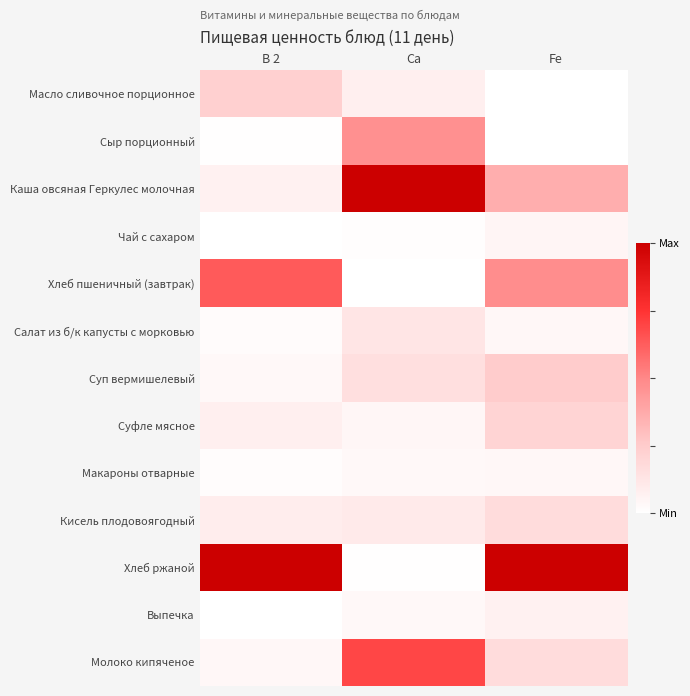

Reading left to right, transcribe all the data shown in this chart.

Масло сливочное порционное: В 2=0.2	Ca=0.1	Fe=0.0
Сыр порционный: В 2=0.0	Ca=0.5	Fe=0.0
Каша овсяная Геркулес молочная: В 2=0.1	Ca=1.0	Fe=0.4
Чай с сахаром: В 2=0.0	Ca=0.0	Fe=0.0
Хлеб пшеничный (завтрак): В 2=0.6	Ca=0.0	Fe=0.5
Салат из б/к капусты с морковью: В 2=0.0	Ca=0.1	Fe=0.0
Суп вермишелевый: В 2=0.0	Ca=0.2	Fe=0.2
Суфле мясное: В 2=0.1	Ca=0.0	Fe=0.2
Макароны отварные: В 2=0.0	Ca=0.0	Fe=0.0
Кисель плодовоягодный: В 2=0.1	Ca=0.1	Fe=0.2
Хлеб ржаной: В 2=1.0	Ca=0.0	Fe=1.0
Выпечка: В 2=0.0	Ca=0.0	Fe=0.1
Молоко кипяченое: В 2=0.0	Ca=0.7	Fe=0.2